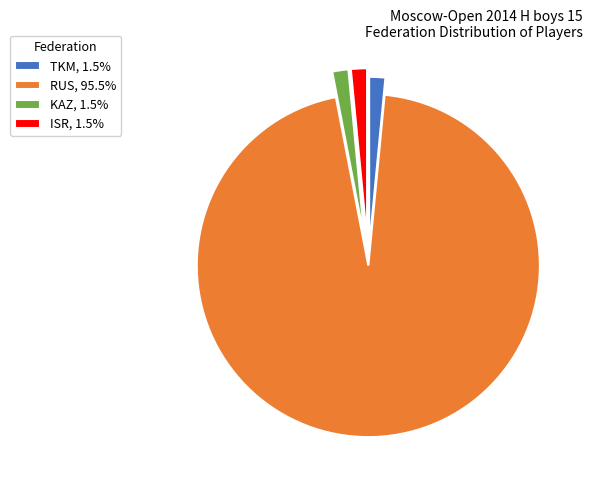

How many slices are in this pie chart?

4